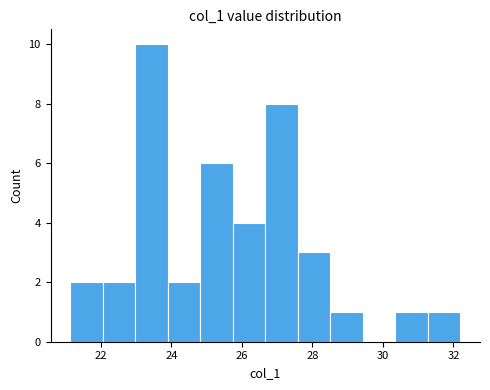

How tall is the bar that spans 31.2 to 32.2 on the x-axis? Neither the bar edges nor the heights are printed on the chart, so give them approximately, as read against the axes.

1